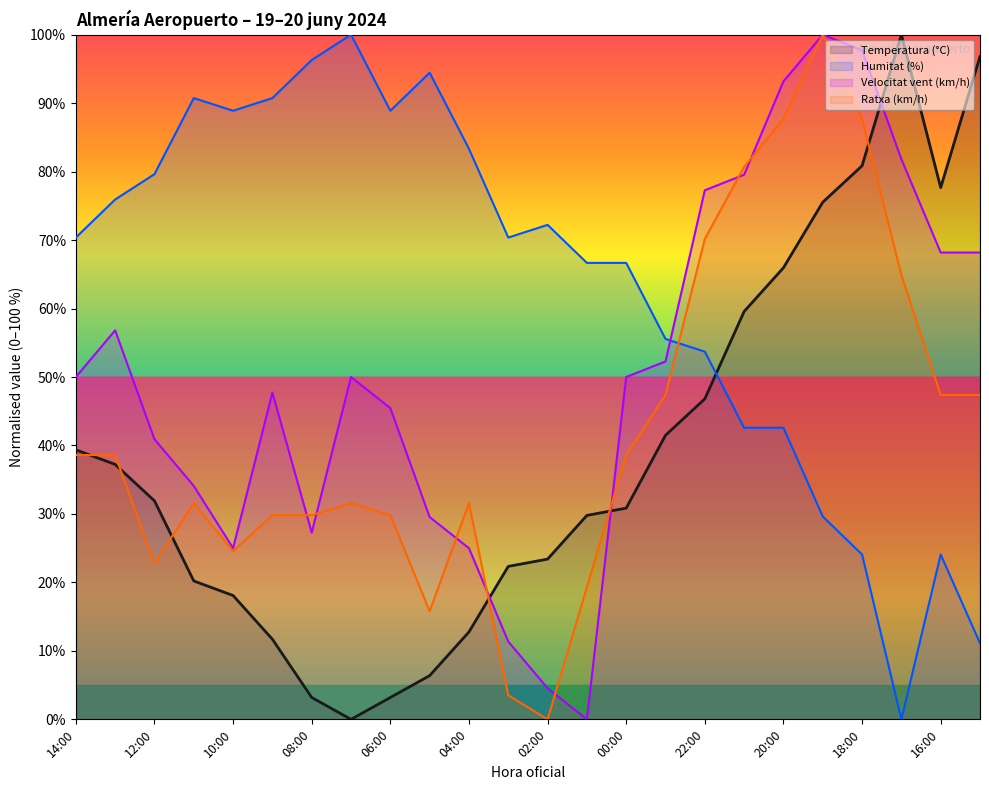

Reading left to right, transcribe all the data shown in this chart.

Temperatura (°C): 14:00=39.4	13:00=37.2	12:00=31.9	11:00=20.2	10:00=18.1	09:00=11.7	08:00=3.2	07:00=0.0	06:00=3.2	05:00=6.4	04:00=12.8	03:00=22.3	02:00=23.4	01:00=29.8	00:00=30.9	23:00=41.5	22:00=46.8	21:00=59.6	20:00=66.0	19:00=75.5	18:00=80.9	17:00=100.0	16:00=77.7	15:00=96.8
Humitat (%): 14:00=70.4	13:00=75.9	12:00=79.6	11:00=90.7	10:00=88.9	09:00=90.7	08:00=96.3	07:00=100.0	06:00=88.9	05:00=94.4	04:00=83.3	03:00=70.4	02:00=72.2	01:00=66.7	00:00=66.7	23:00=55.6	22:00=53.7	21:00=42.6	20:00=42.6	19:00=29.6	18:00=24.1	17:00=0.0	16:00=24.1	15:00=11.1
Velocitat del vent (km/h): 14:00=50.0	13:00=56.8	12:00=40.9	11:00=34.1	10:00=25.0	09:00=47.7	08:00=27.3	07:00=50.0	06:00=45.5	05:00=29.5	04:00=25.0	03:00=11.4	02:00=4.5	01:00=0.0	00:00=50.0	23:00=52.3	22:00=77.3	21:00=79.5	20:00=93.2	19:00=100.0	18:00=97.7	17:00=81.8	16:00=68.2	15:00=68.2
Ratxa (km/h): 14:00=38.6	13:00=38.6	12:00=22.8	11:00=31.6	10:00=24.6	09:00=29.8	08:00=29.8	07:00=31.6	06:00=29.8	05:00=15.8	04:00=31.6	03:00=3.5	02:00=0.0	01:00=19.3	00:00=38.6	23:00=47.4	22:00=70.2	21:00=80.7	20:00=87.7	19:00=100.0	18:00=87.7	17:00=64.9	16:00=47.4	15:00=47.4